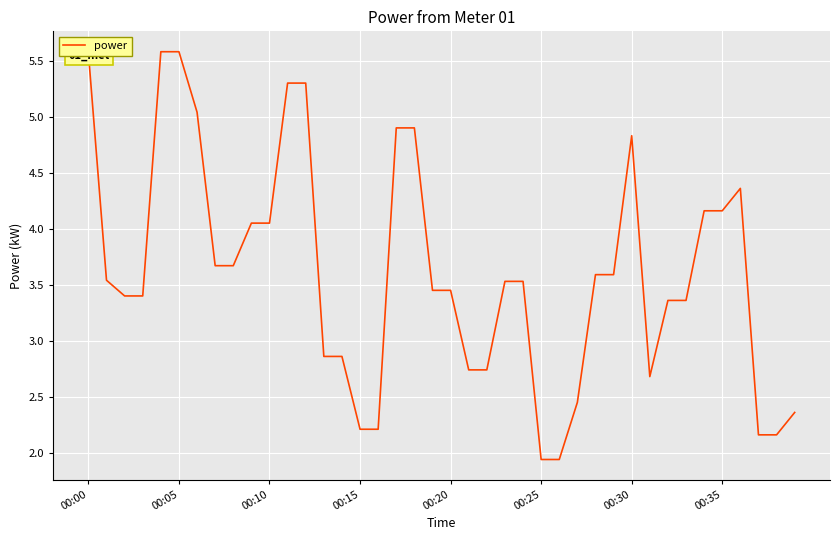

What is the maximum value shown in the chart?

5.6